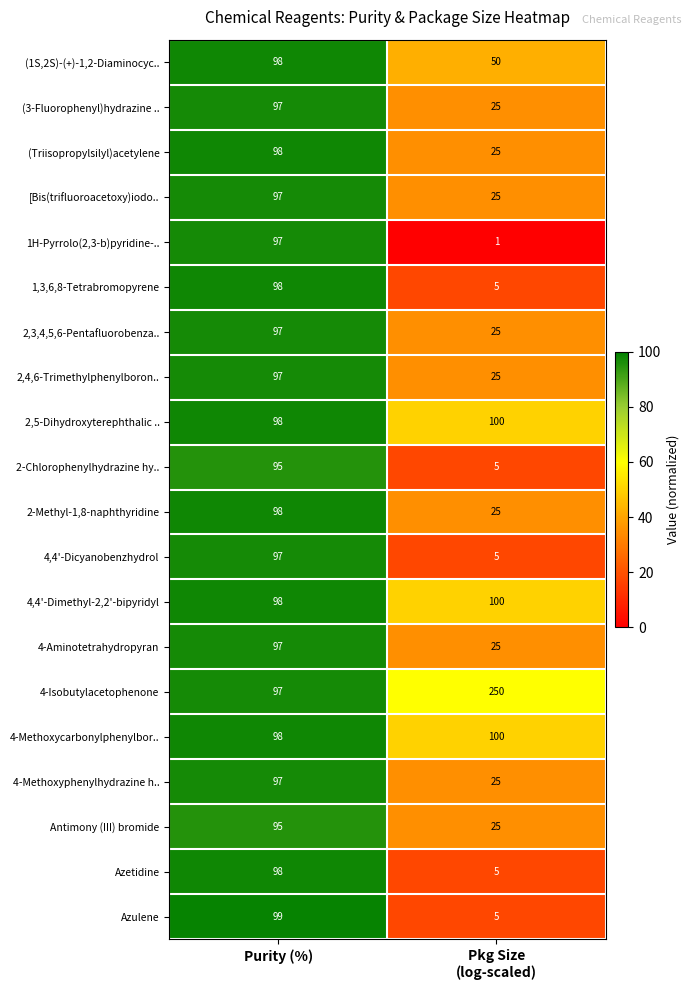

Which series has the widest spread of values?

4-Isobutylacetophenone